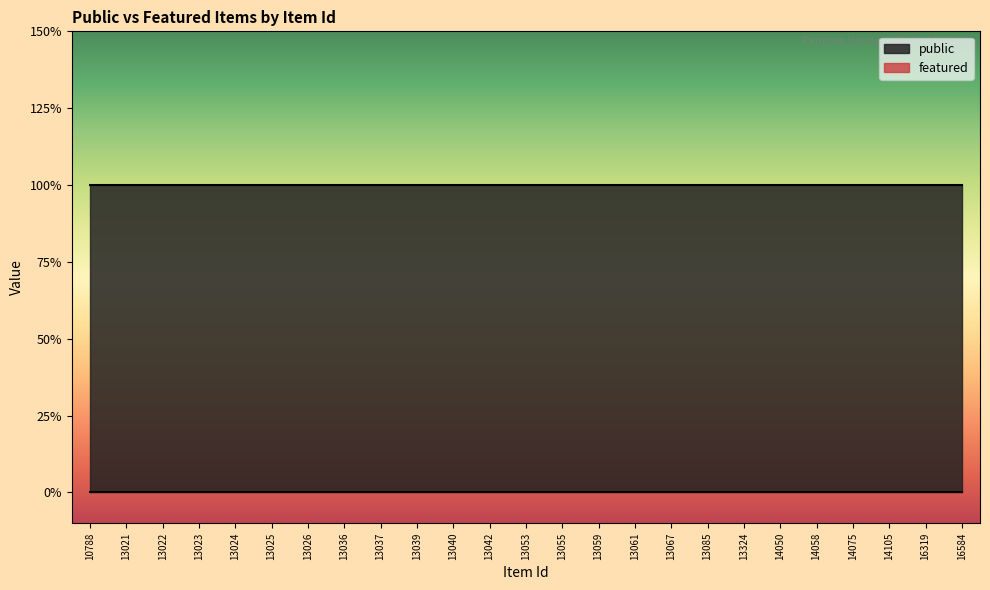

Between 13040 and 13023, which is larger?

13040